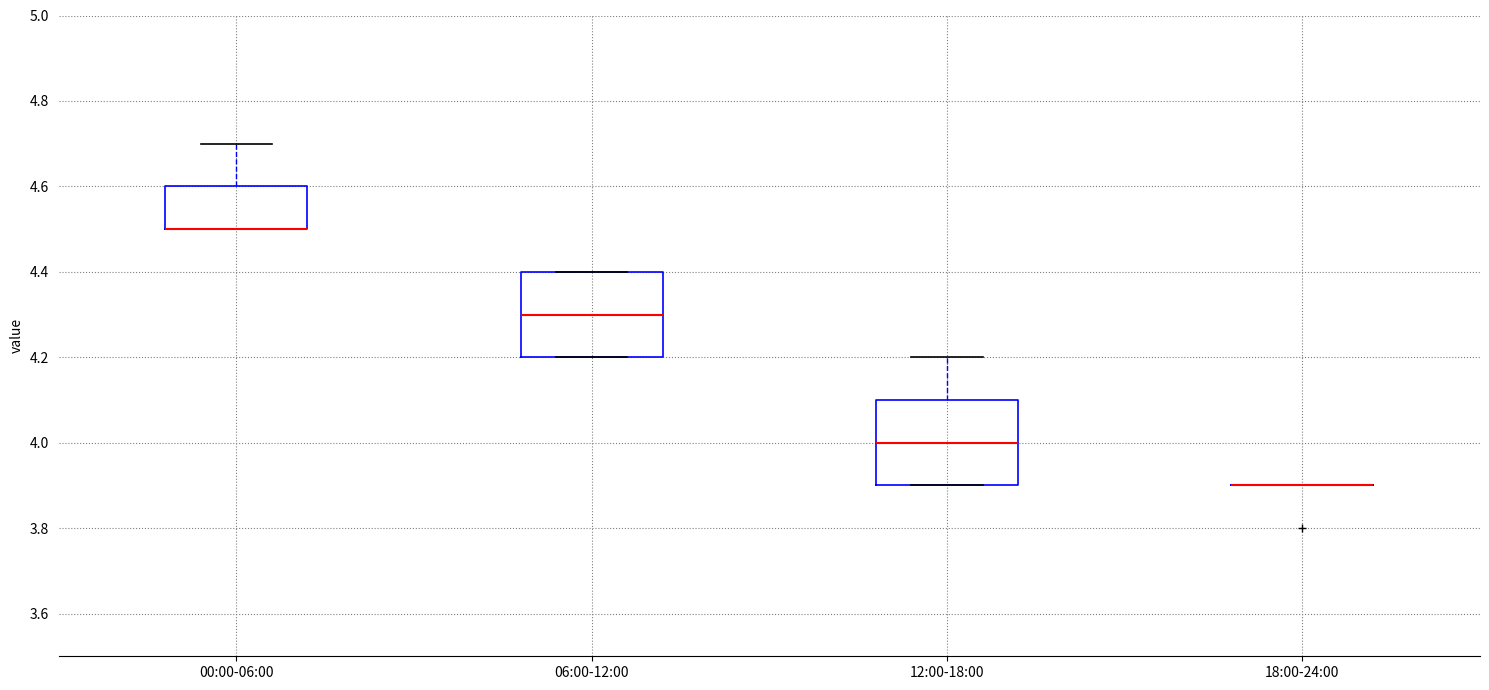

Reading left to right, read every box against the y-axis: the position of its median line, the range the box covers, and the ends of its whiskers. The values are not printed on the chart, so give them approximately, as read against the axis.

00:00-06:00: median 4.5 (drawn on the box's lower edge), box 4.5 to 4.6, whiskers 4.5 to 4.7
06:00-12:00: median 4.3, box 4.2 to 4.4, whiskers 4.2 to 4.4
12:00-18:00: median 4.0, box 3.9 to 4.1, whiskers 3.9 to 4.2
18:00-24:00: box collapsed to a line at 3.9, whiskers 3.9 to 3.9